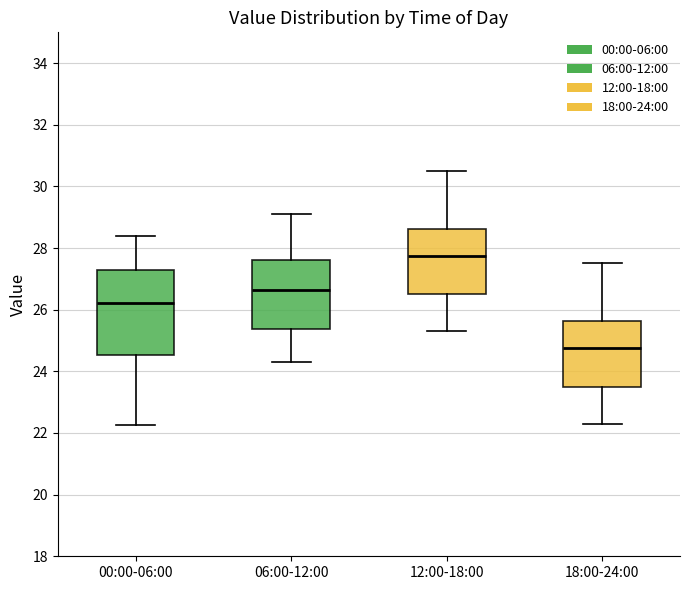

Which box has the highest median line?

12:00-18:00